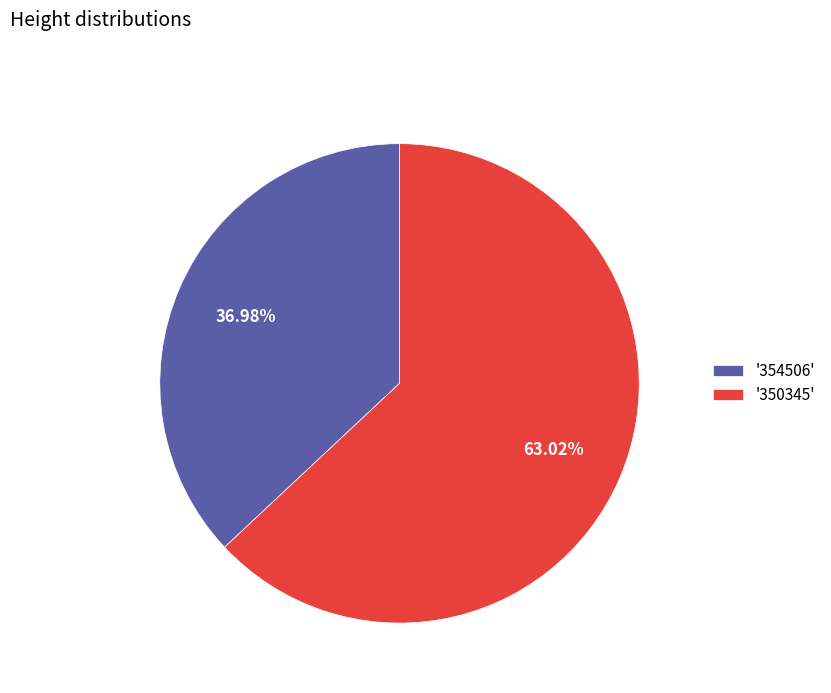

Combined, do '354506' and '350345' account for over 50%?

Yes